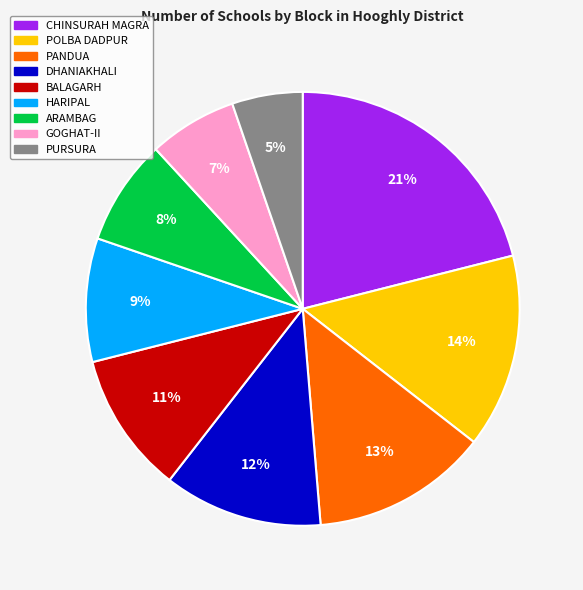

Rank the categories by value from lowest to highest.

PURSURA, GOGHAT-II, ARAMBAG, HARIPAL, BALAGARH, DHANIAKHALI, PANDUA, POLBA DADPUR, CHINSURAH MAGRA